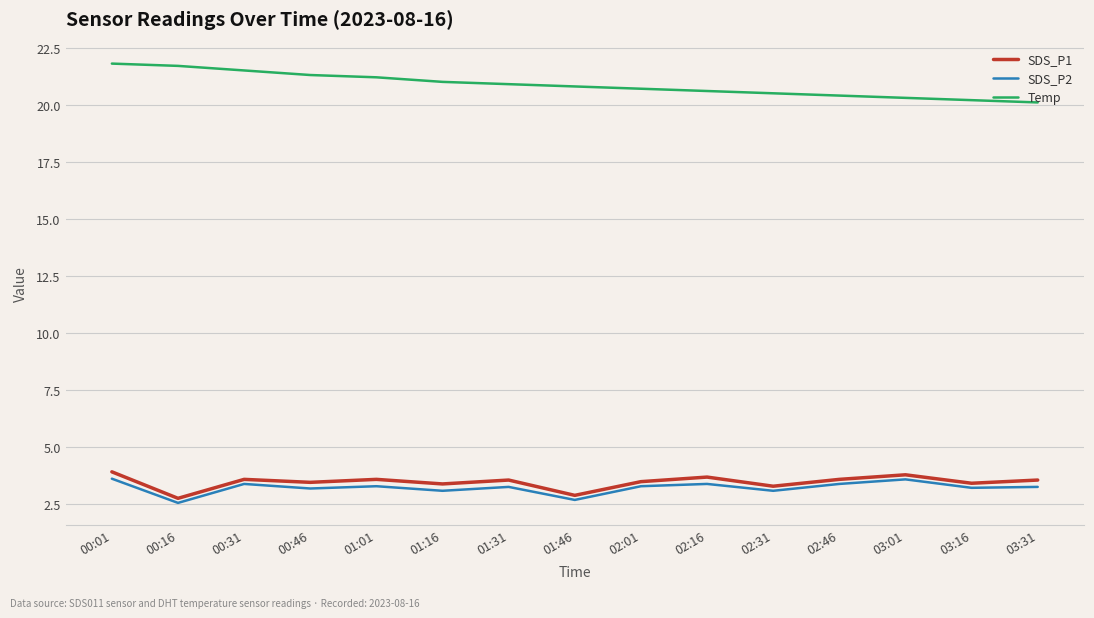

What is the maximum value for SDS_P1?

3.9